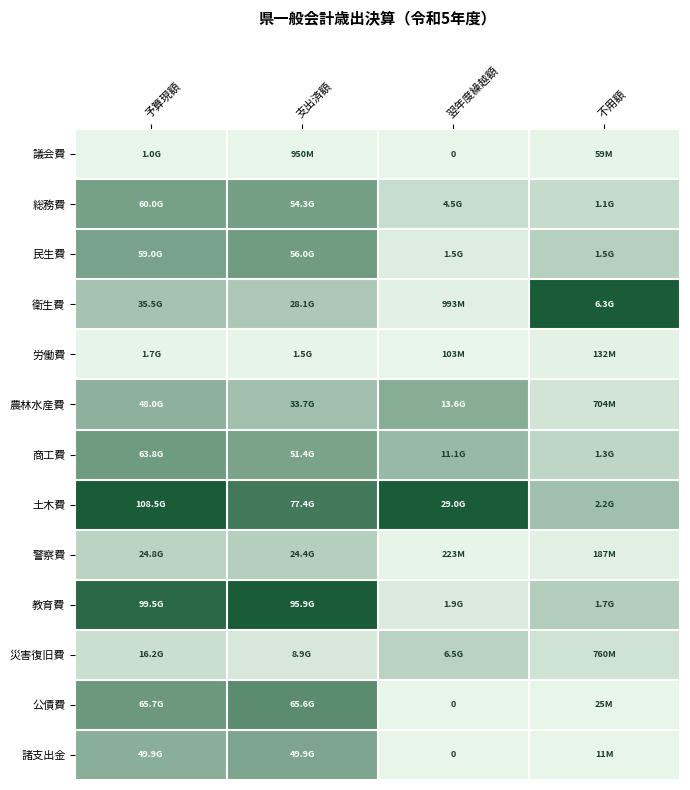

At which label does 商工費 reach its minimum?

不用額